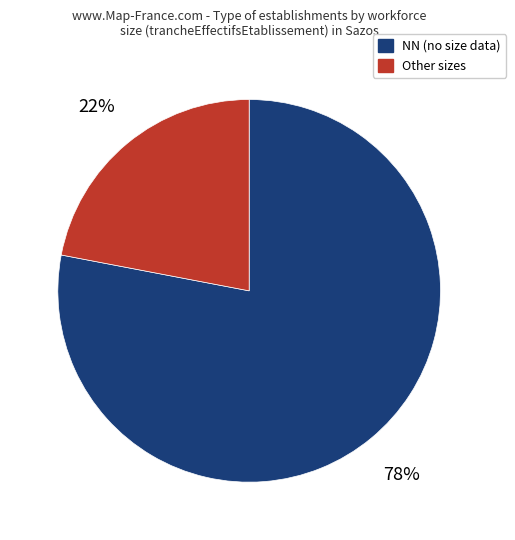

To the nearest percent, what is the average slice percentage?

50%